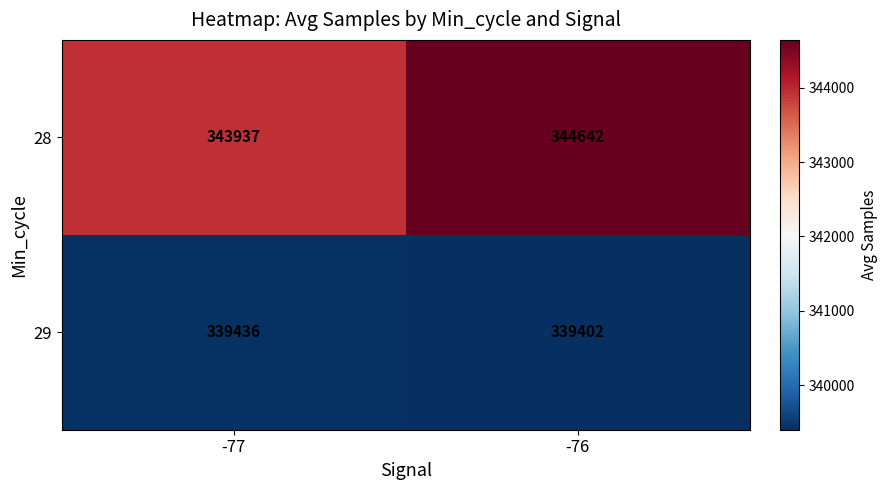

What is the spread (max minus min) of values at -77?

4501